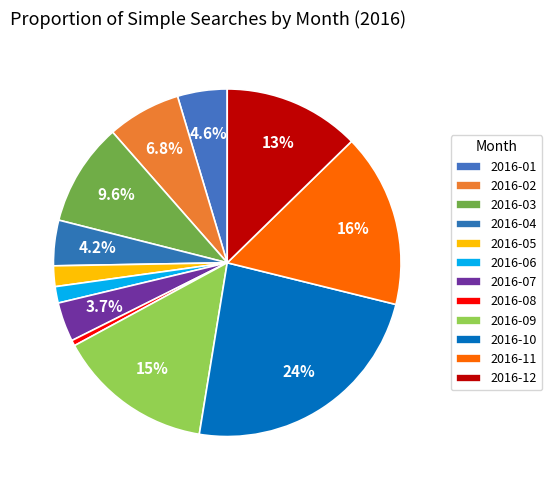

What percentage is NOT represented by 2016-11?

83.8%